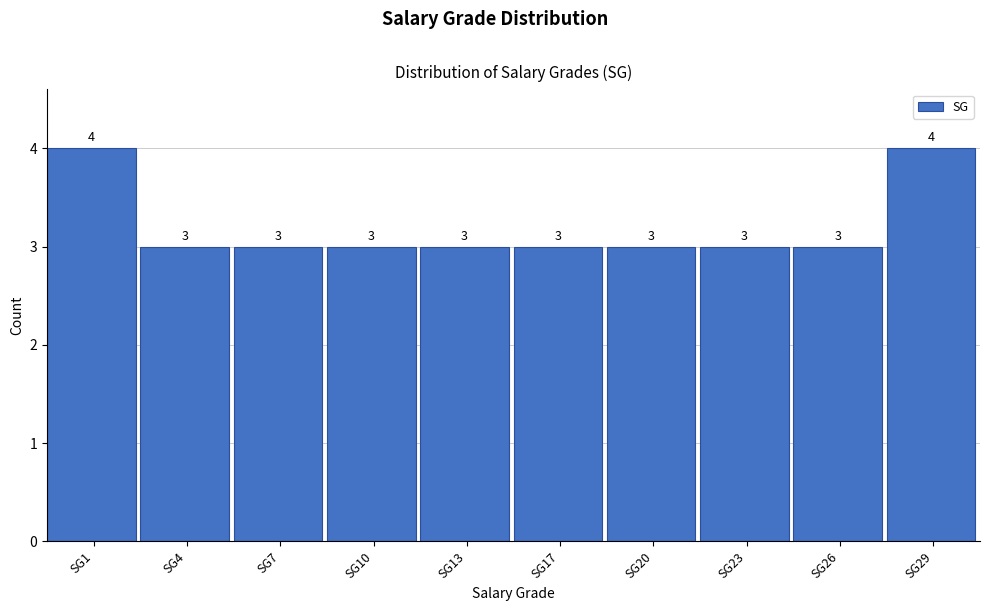

Reading right to left, list all the values displayed in this chart.

4	3	3	3	3	3	3	3	3	4